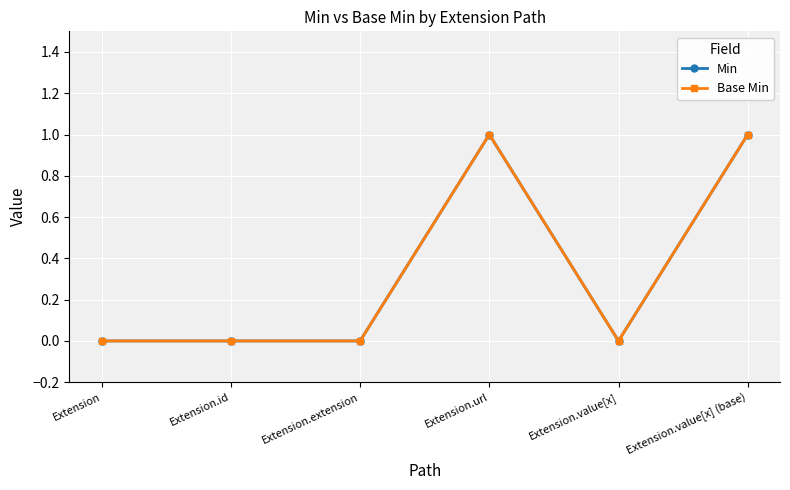

At which category does Min reach its first local peak?

Extension.url